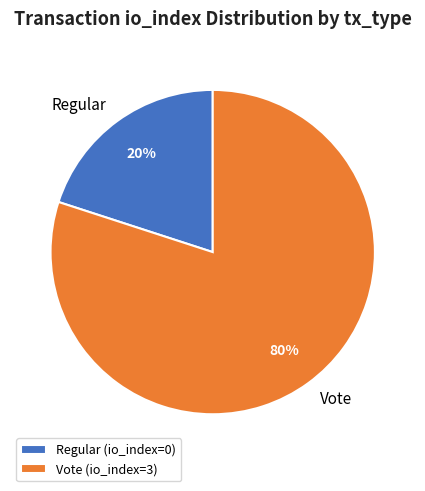

The Regular slice represents 6% of the pie. True or false?

False